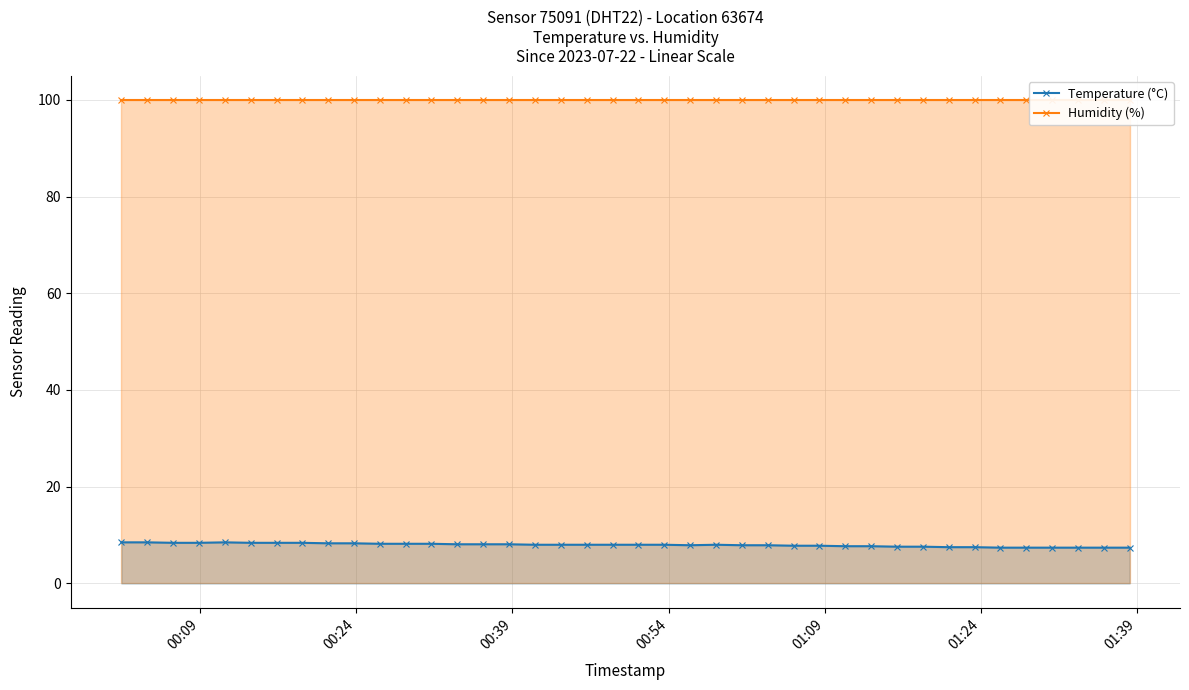

What is the minimum value for Humidity (%)?

99.9